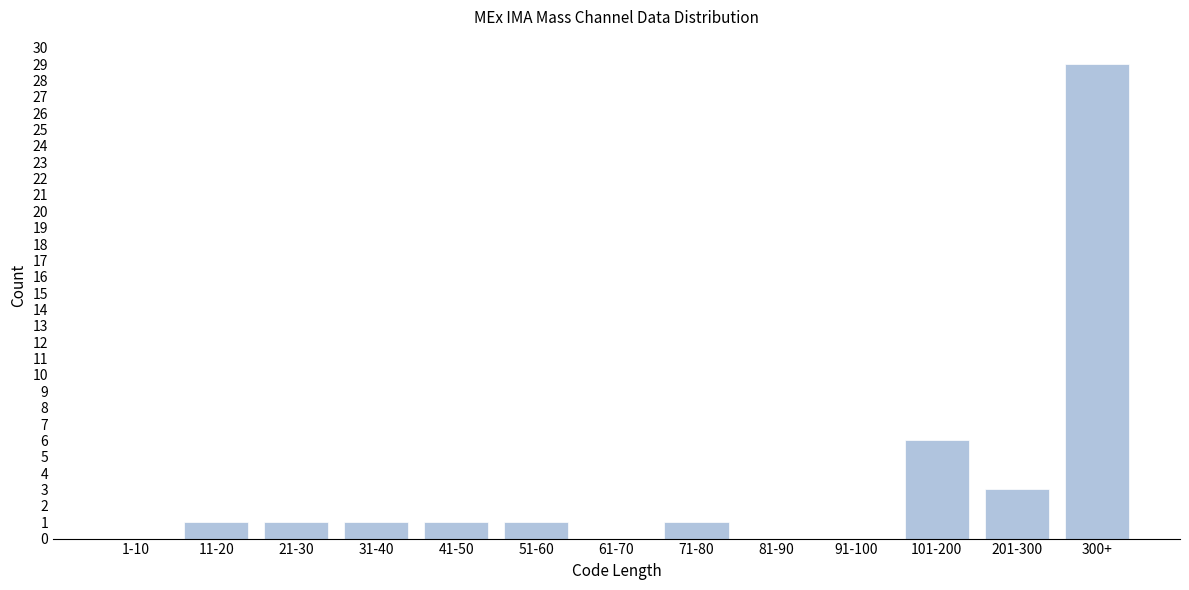

Reading right to left, what are all the values shown in this chart?

300+=29	201-300=3	101-200=6	91-100=0	81-90=0	71-80=1	61-70=0	51-60=1	41-50=1	31-40=1	21-30=1	11-20=1	1-10=0